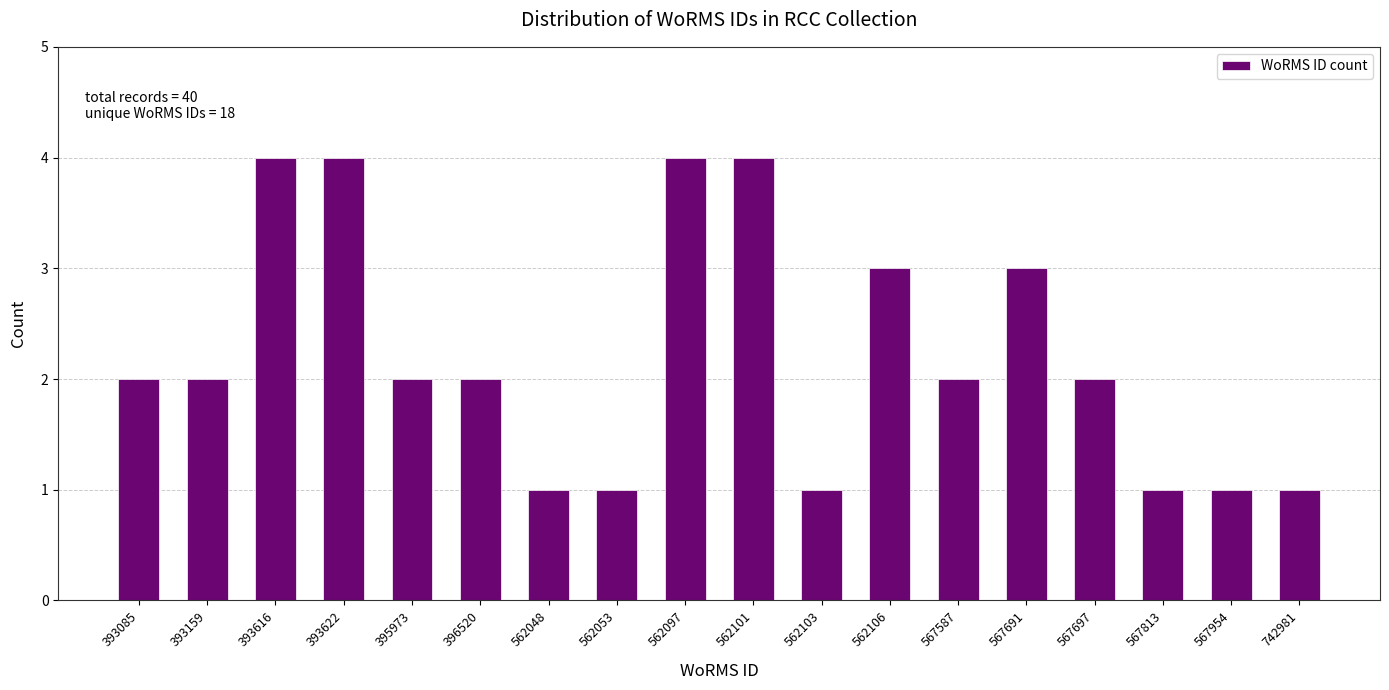

Reading right to left, list all the values displayed in this chart.

1	1	1	2	3	2	3	1	4	4	1	1	2	2	4	4	2	2